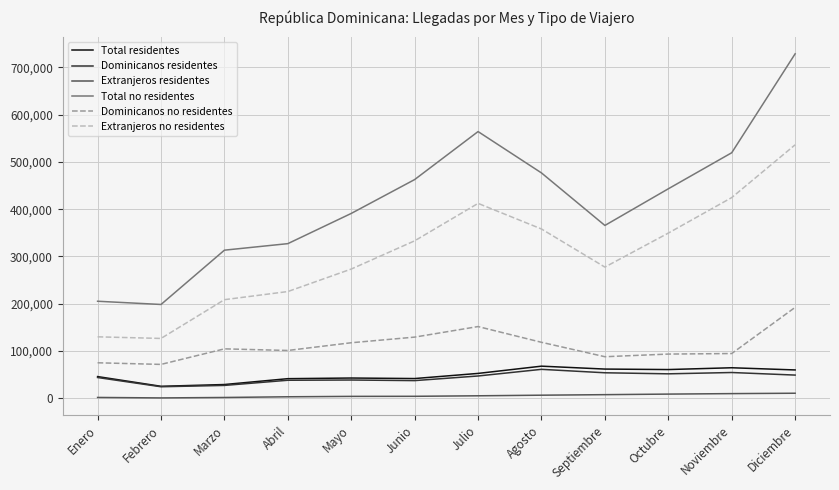

What is the total value across all series at Abril?

737432